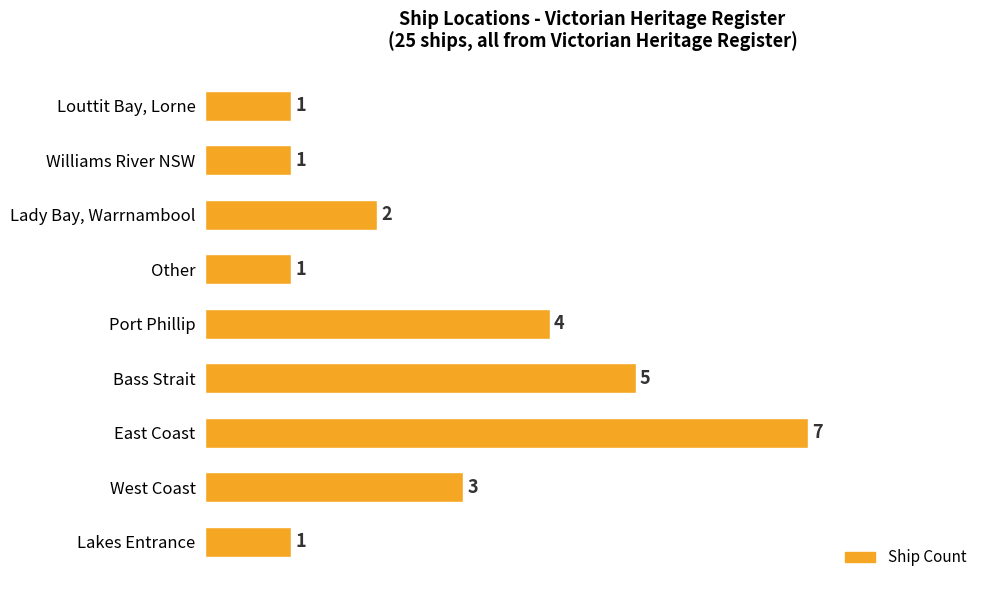

What is the difference between the maximum and minimum values?

6